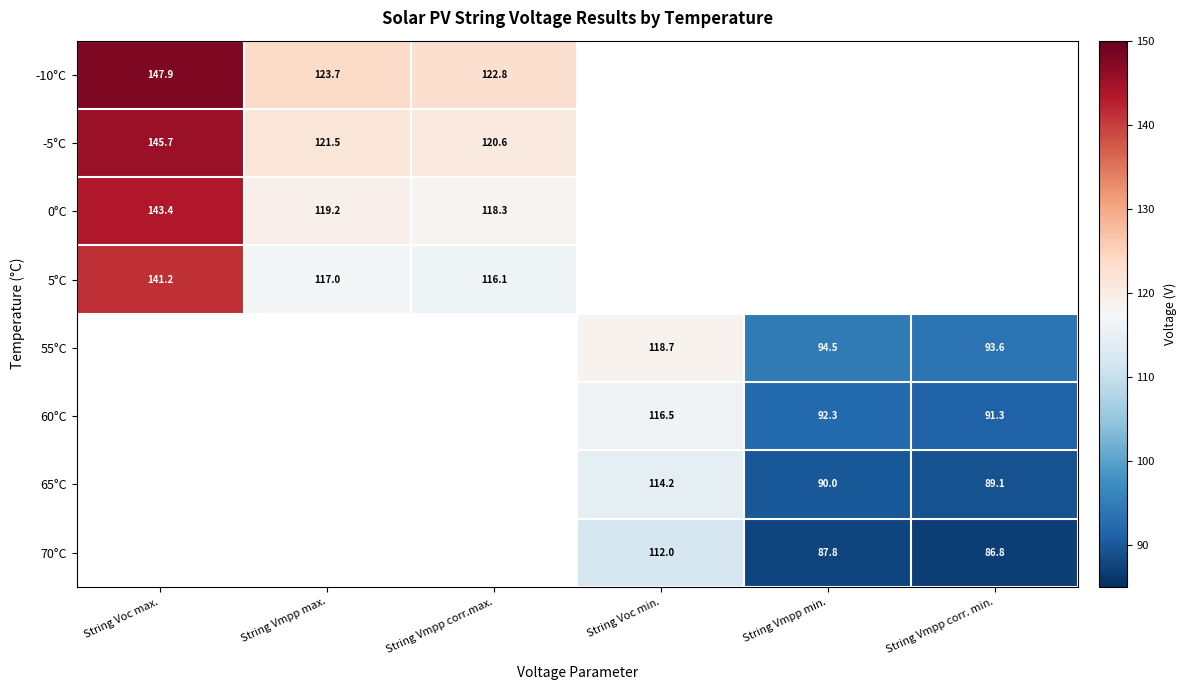

At how many categories does at least one series exceed 88?

6